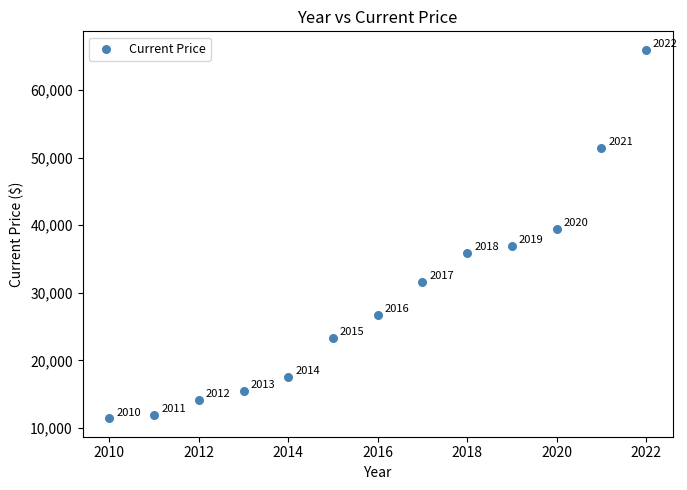

What is the range of X values (max minus min)?

12